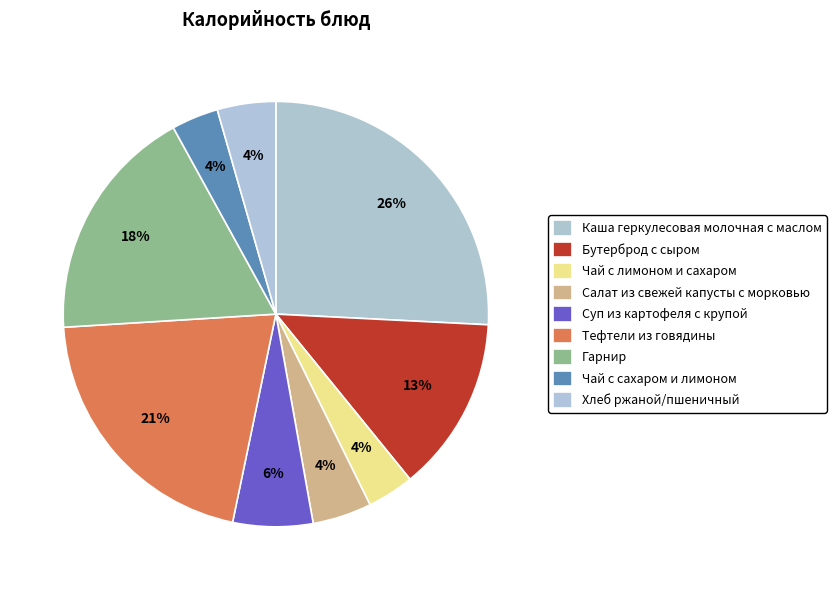

Which category has the smallest portion of the pie?

Чай с лимоном и сахаром